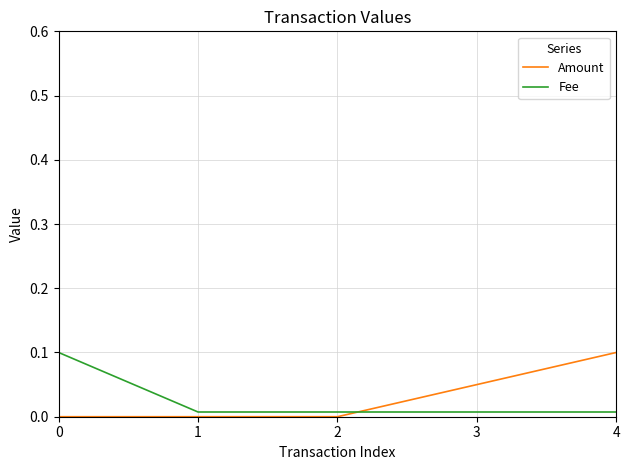

Rank the series at 2 from highest to lowest value.

Fee, Amount